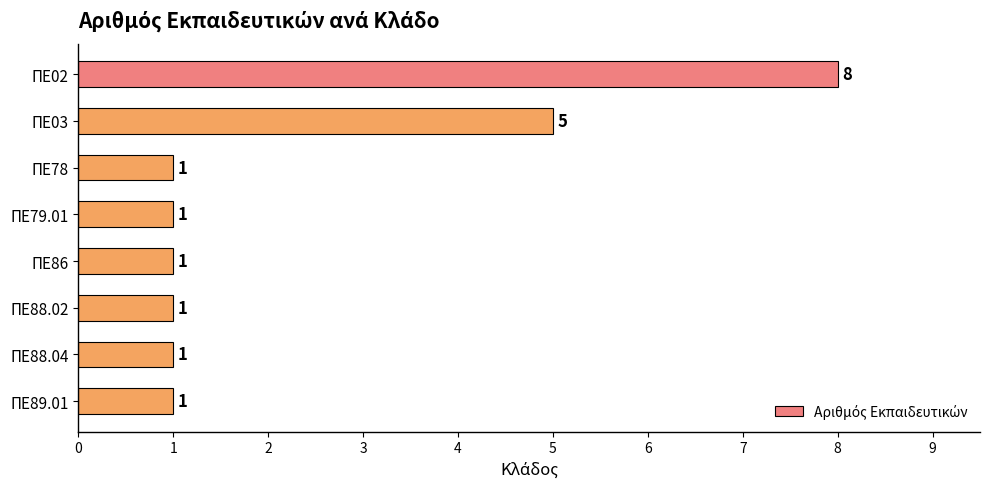

What is the average value?

2